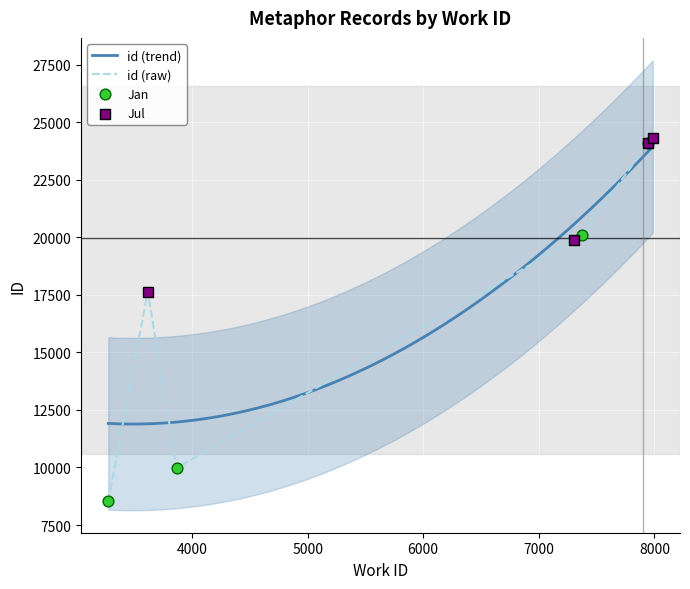

Which has a higher value, 7986 or 3275?

7986